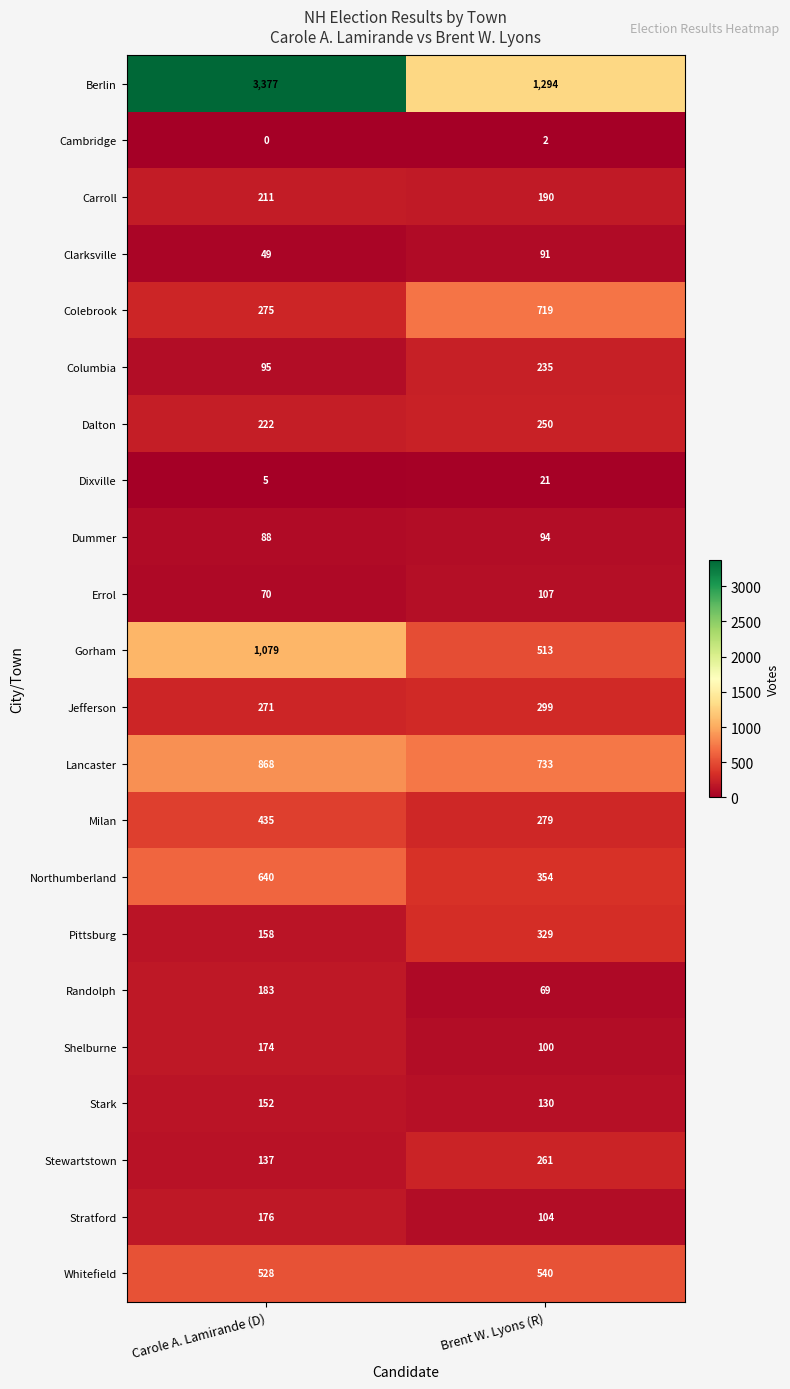

The Shelburne series shows 287 at Carole A. Lamirande (D). True or false?

False